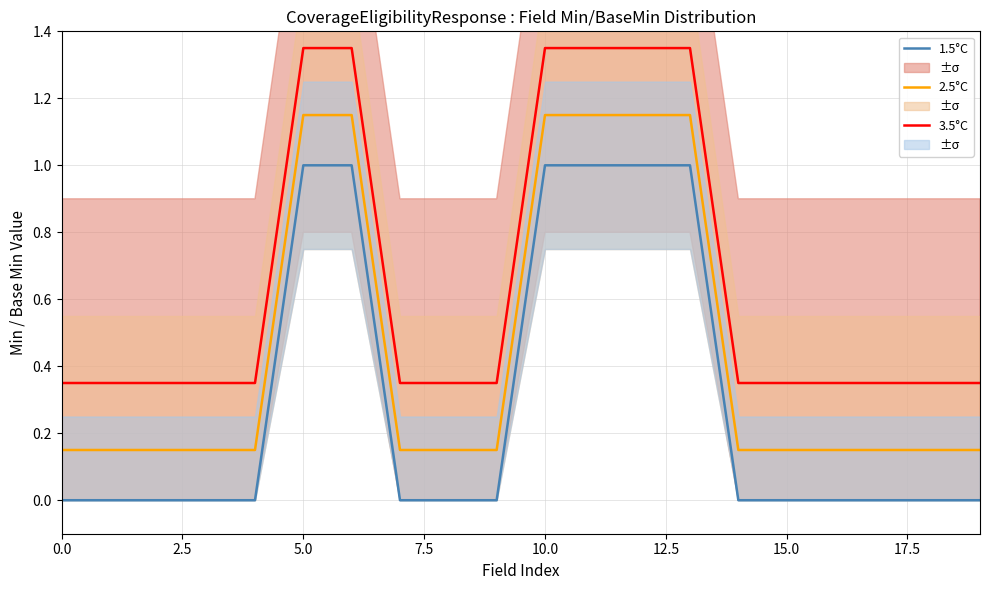

Is this an area chart (filled region under the line)?

No